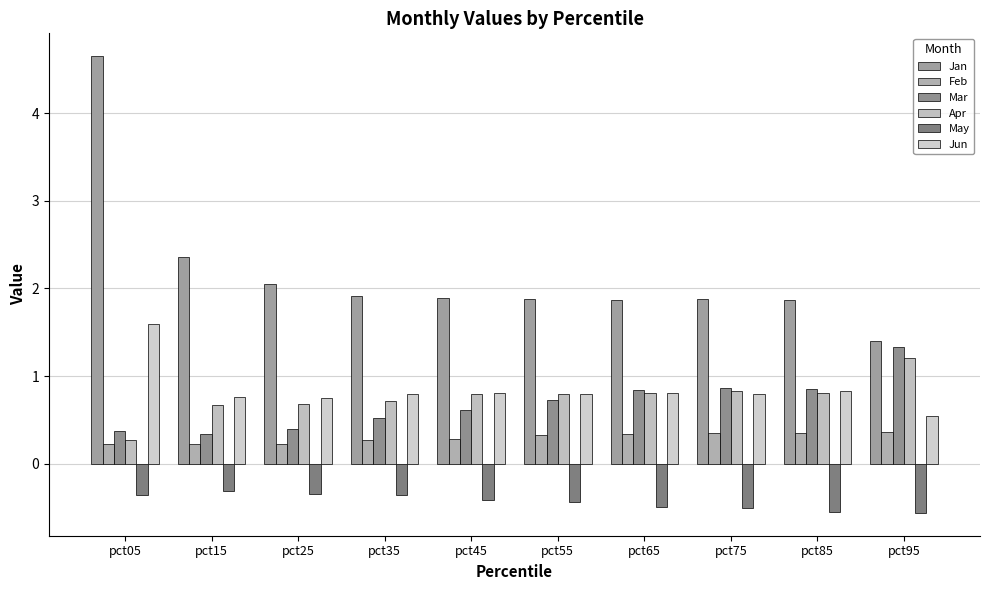

How many distinct data groups are displayed?

6